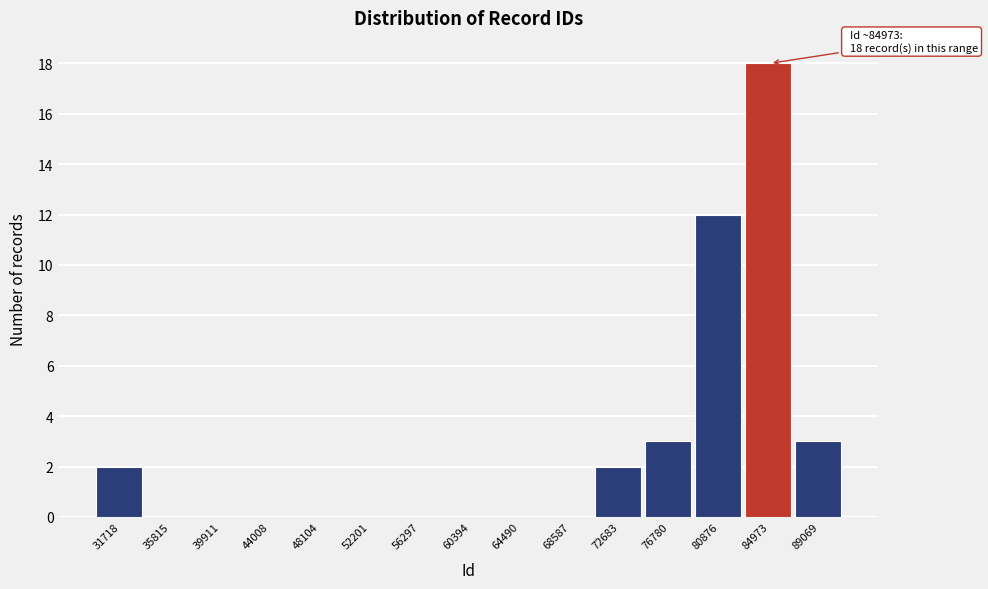

Reading right to left, list all the values displayed in this chart.

89069=3	84973=18	80876=12	76780=3	72683=2	68587=0	64490=0	60394=0	56297=0	52201=0	48104=0	44008=0	39911=0	35815=0	31718=2